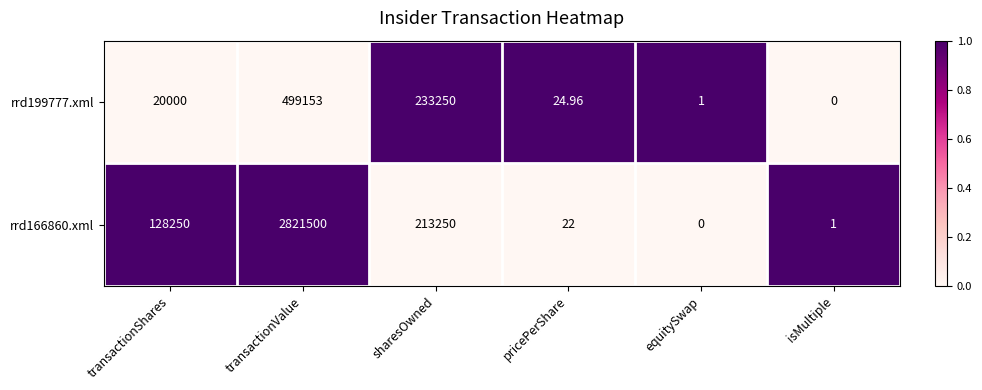

Is the value of rrd199777.xml at transactionValue greater than the value of rrd166860.xml at sharesOwned?

Yes